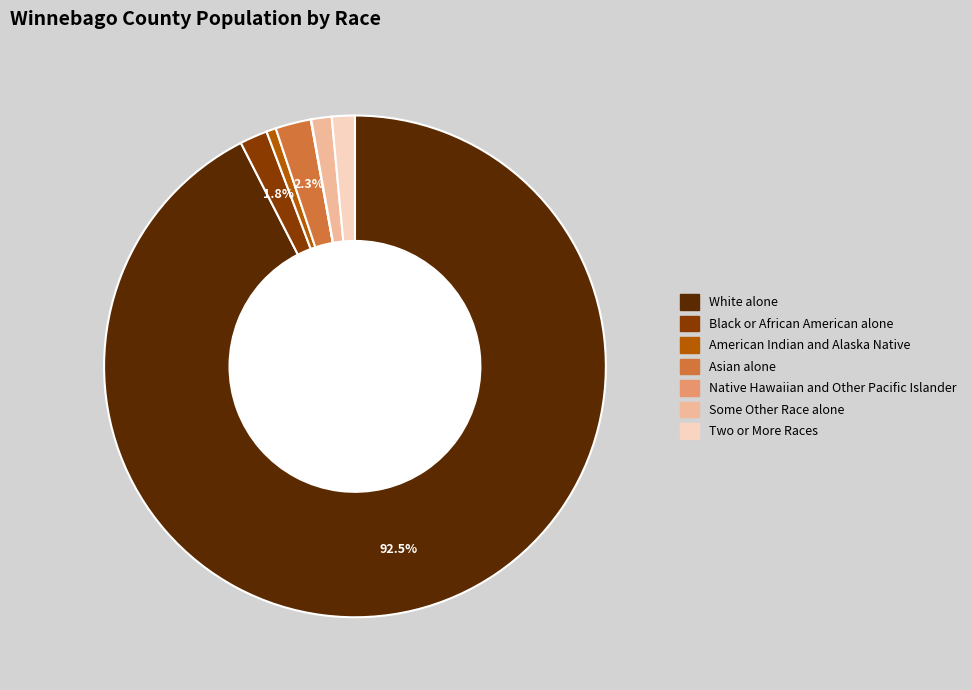

Between Some Other Race alone and White alone, which is larger?

White alone